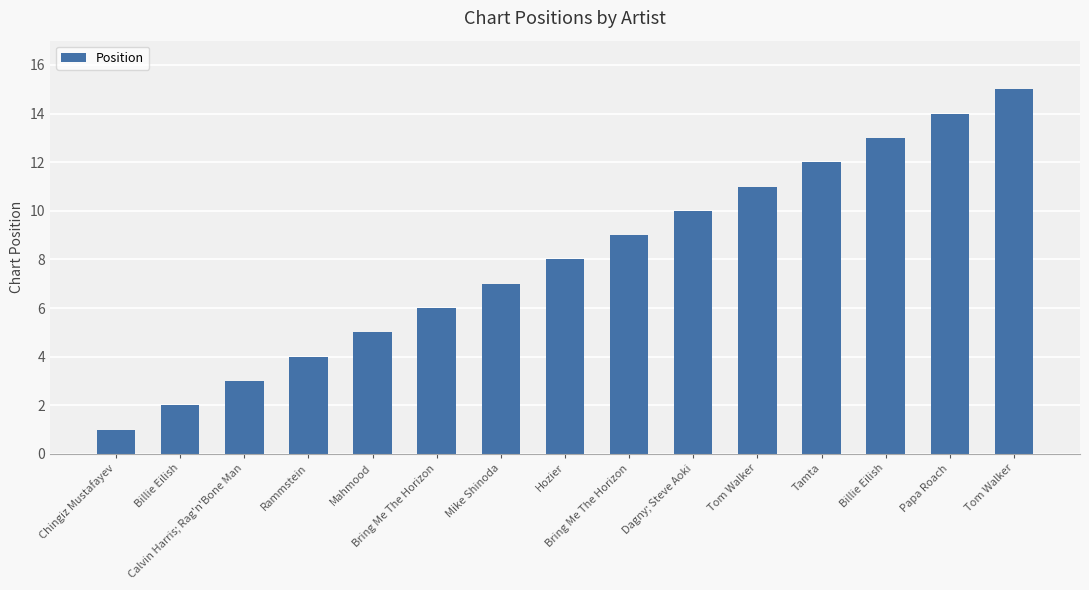

Are the bars horizontal?

No